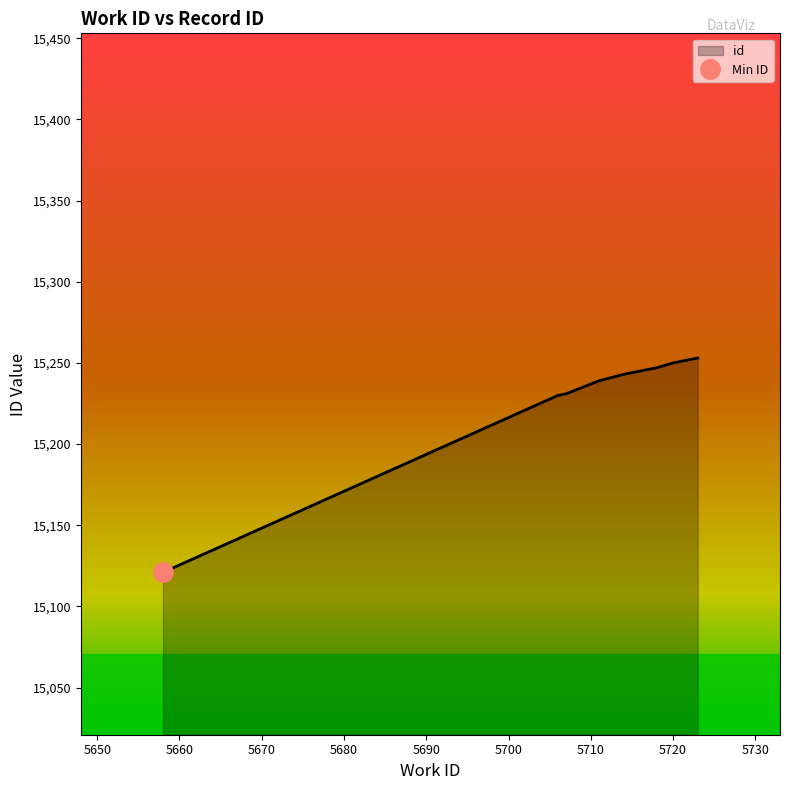

At which category does the chart reach its minimum across all series?

5658